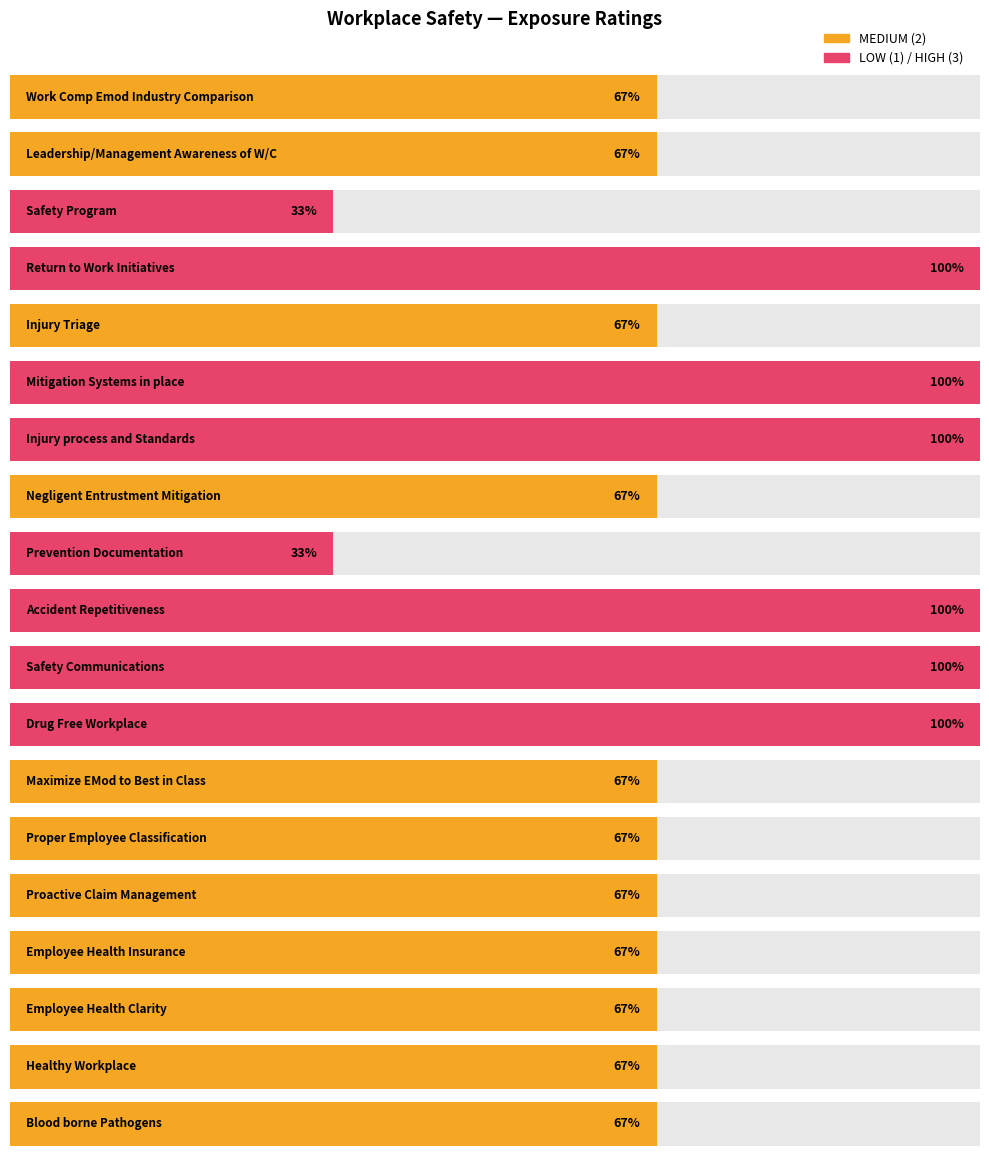

What is the label of the 2nd bar from the left?

Leadership/Management Awareness of W/C